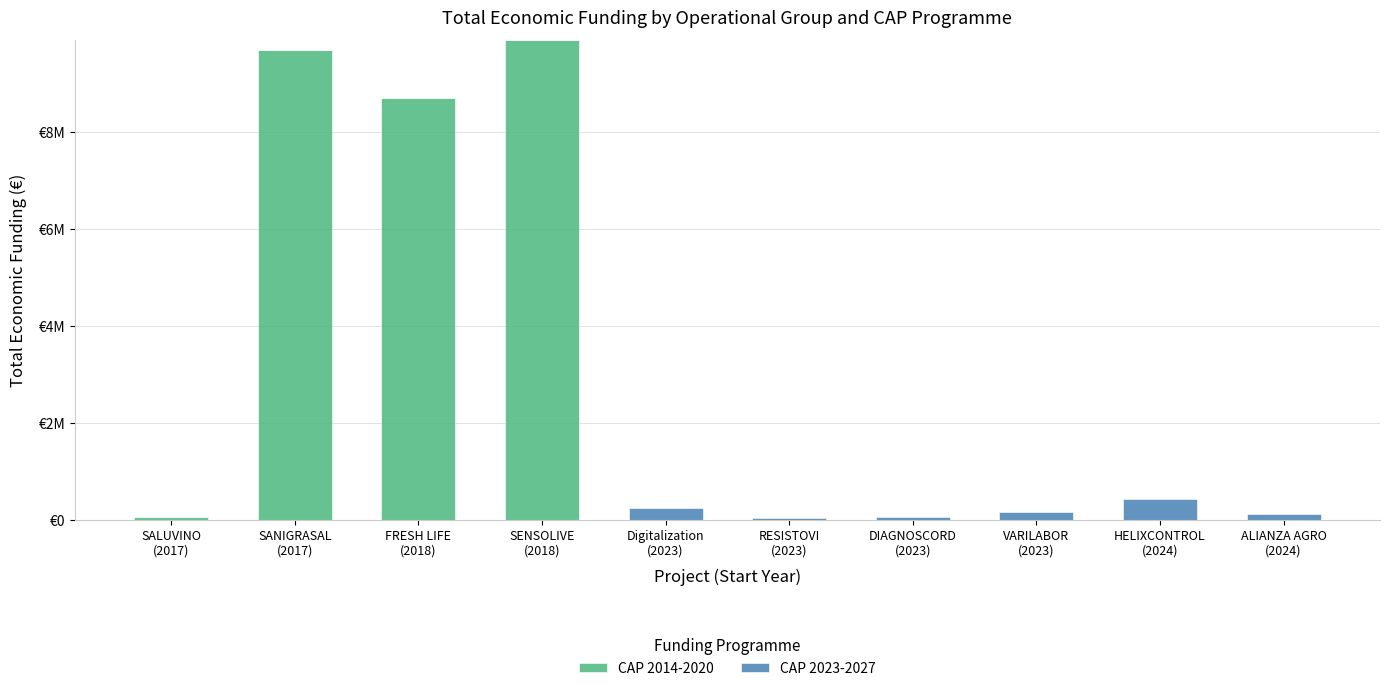

Does the chart contain stacked bars?

Yes